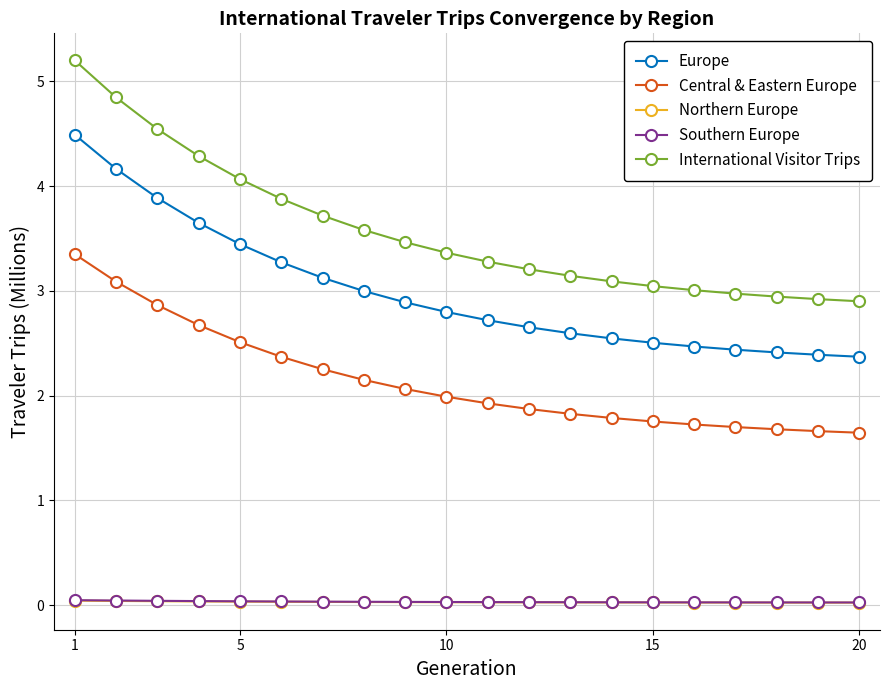

What is the maximum value shown in the chart?

5.2